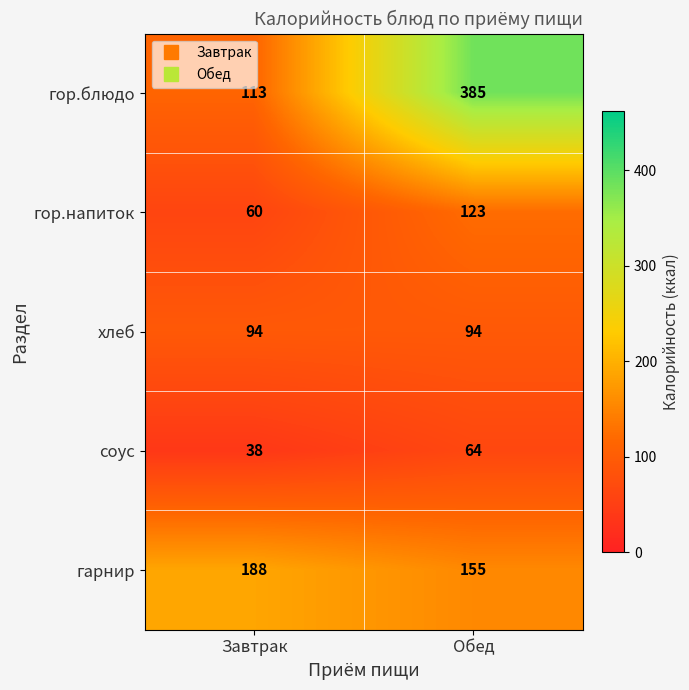

Reading right to left, what are all the values shown in this chart?

гор.блюдо: 385	113
гор.напиток: 123	60
хлеб: 94	94
соус: 64	38
гарнир: 155	188